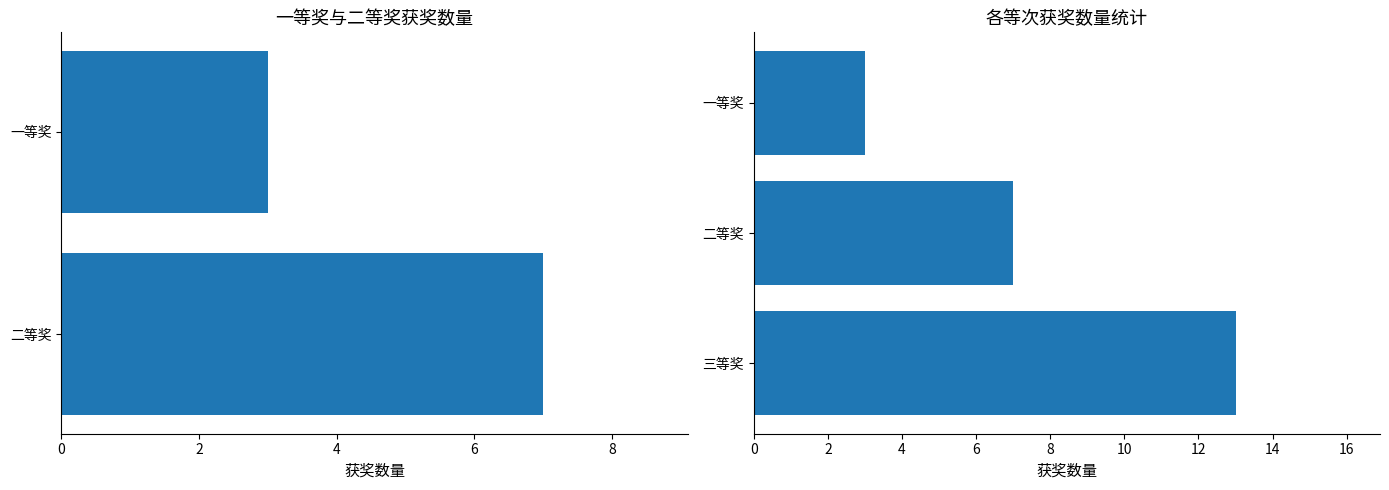

Reading left to right, what are all the values shown in this chart?

3	7	13